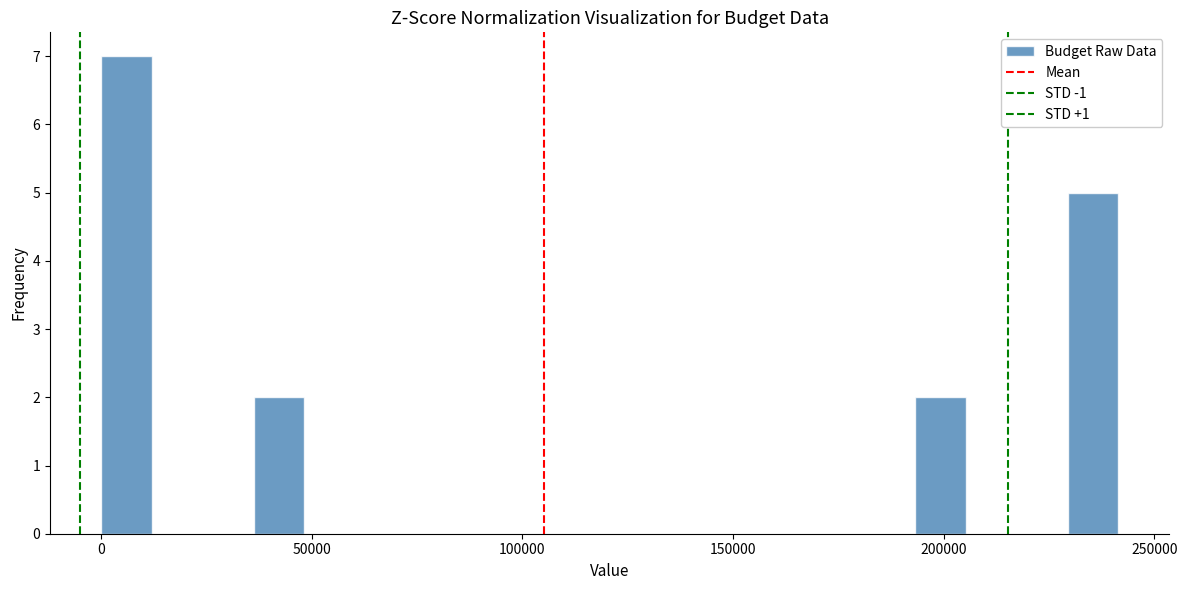

Read against the x-axis, roughly where is the centre of the tallest bar?

5000